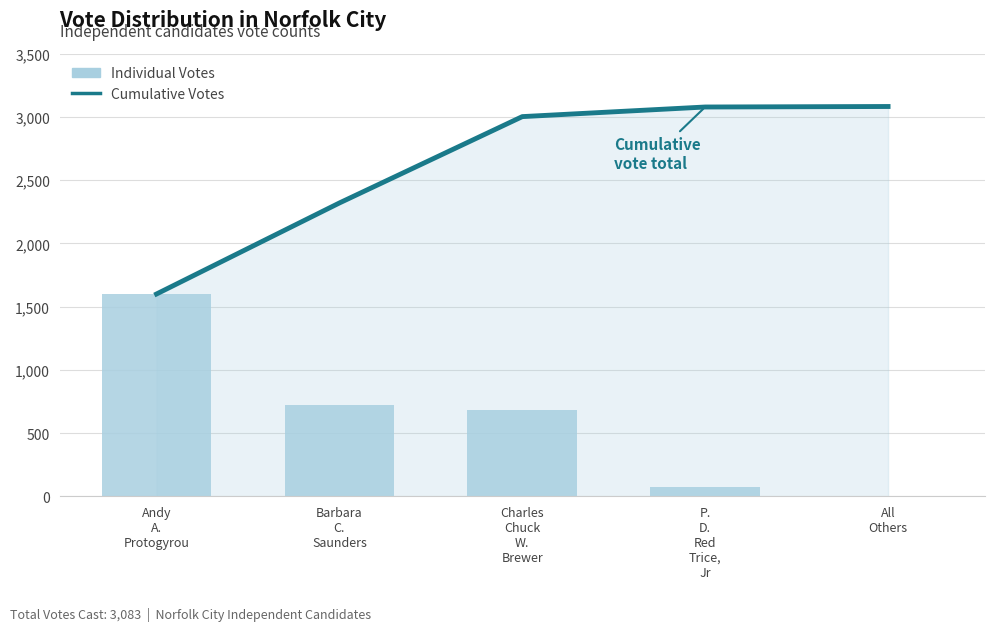

What is the approximate value of Individual Votes at Andy
A.
Protogyrou?

1600